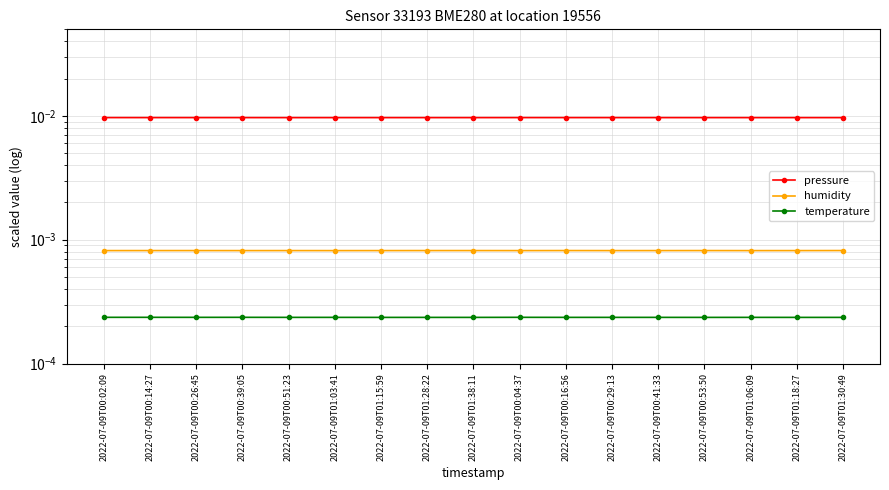

Between 2022-07-09T01:03:41 and 2022-07-09T01:18:27, which series saw the biggest shift?

pressure